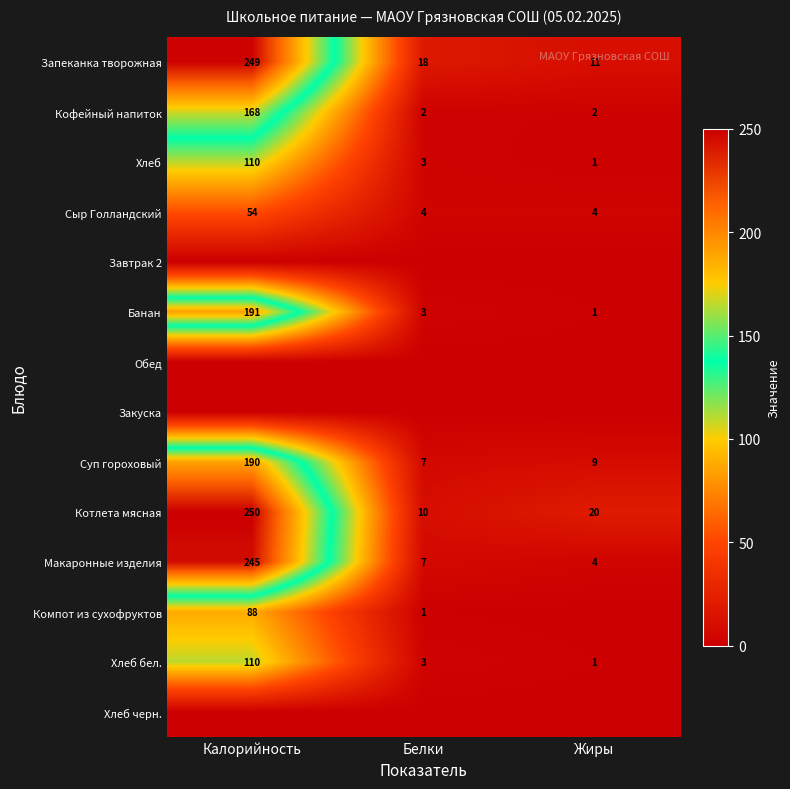

Is it true that Хлеб equals 1 at Жиры?

True